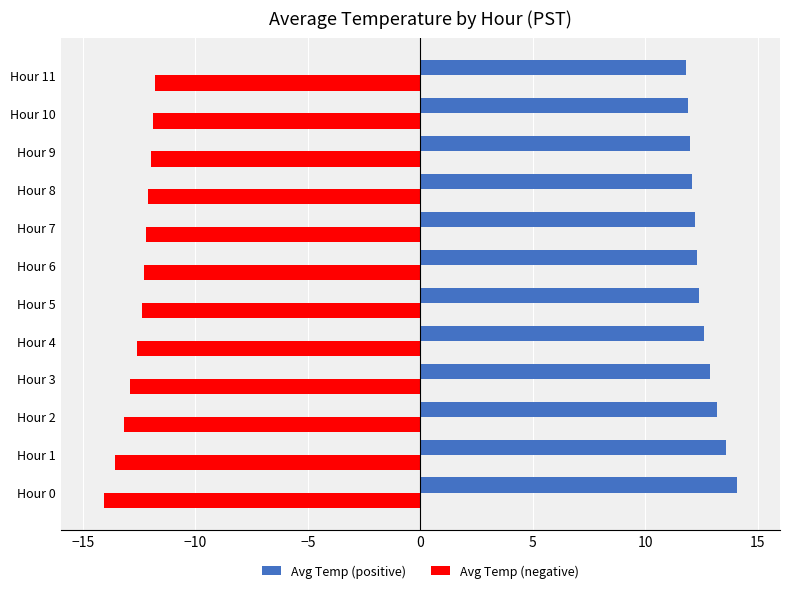

Is it true that Avg Temp (positive) equals 17.9 at Hour 6?

False